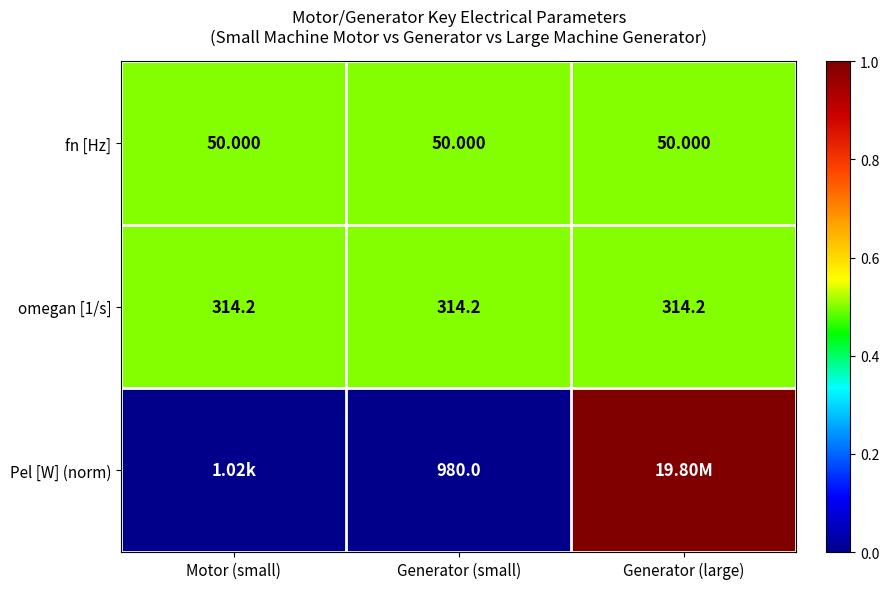

Between Generator (large) and Motor (small), which is larger?

Generator (large)